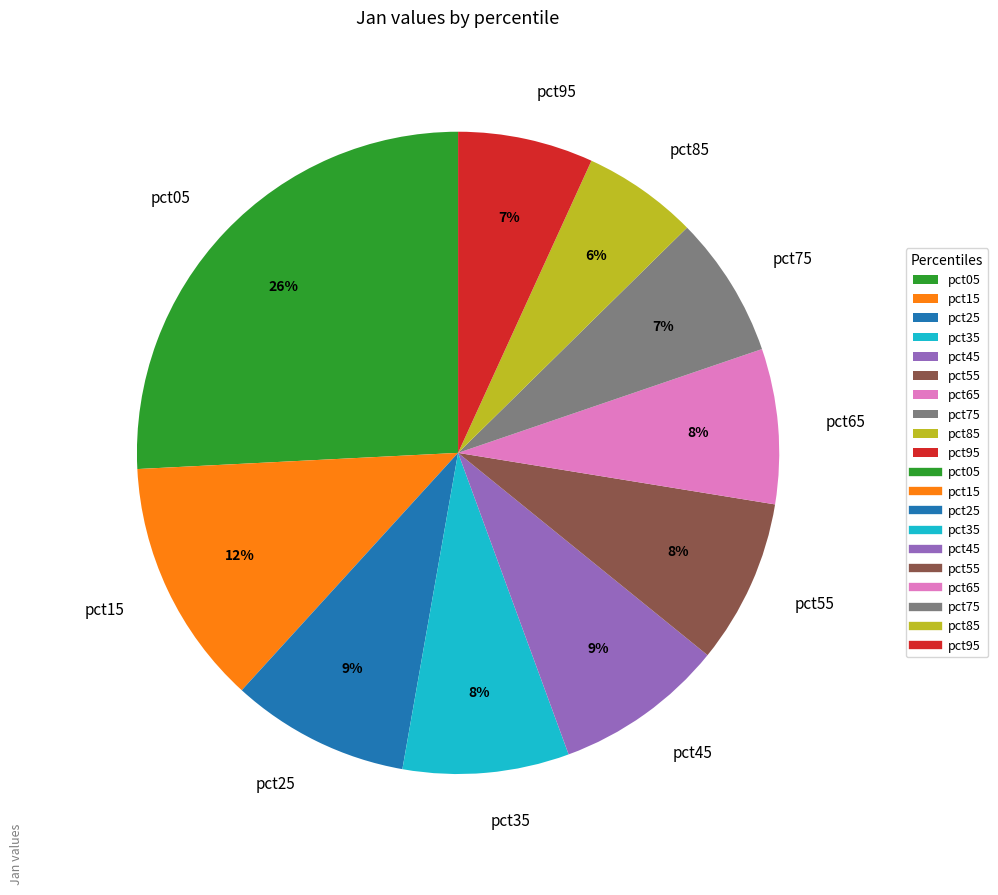

Is it true that pct75 is 1% of the pie?

False